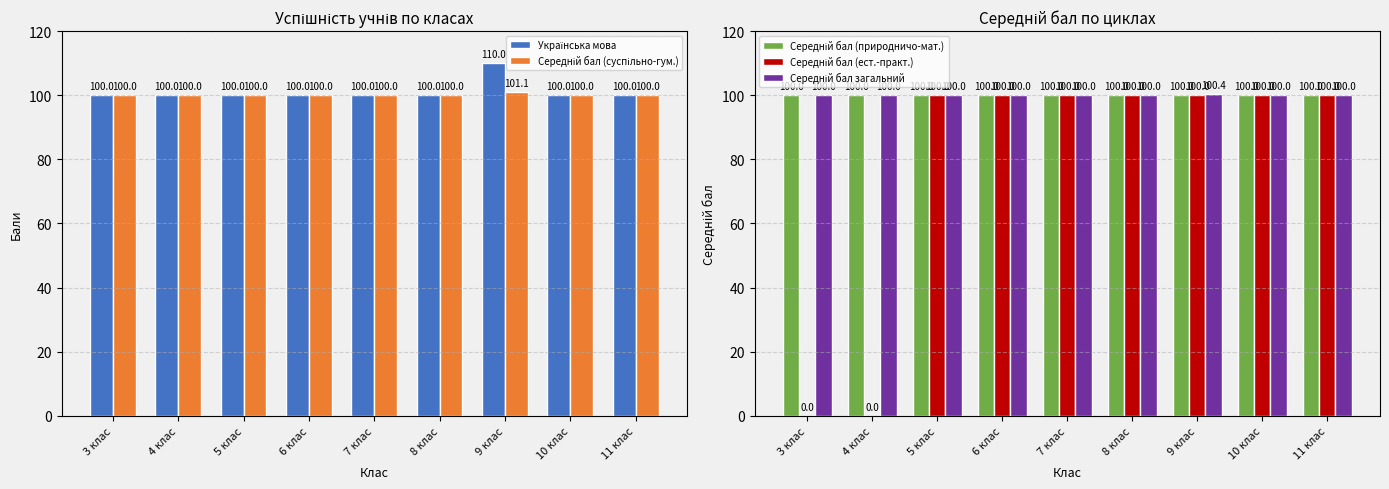

Which label corresponds to the largest value in the chart?

9 клас